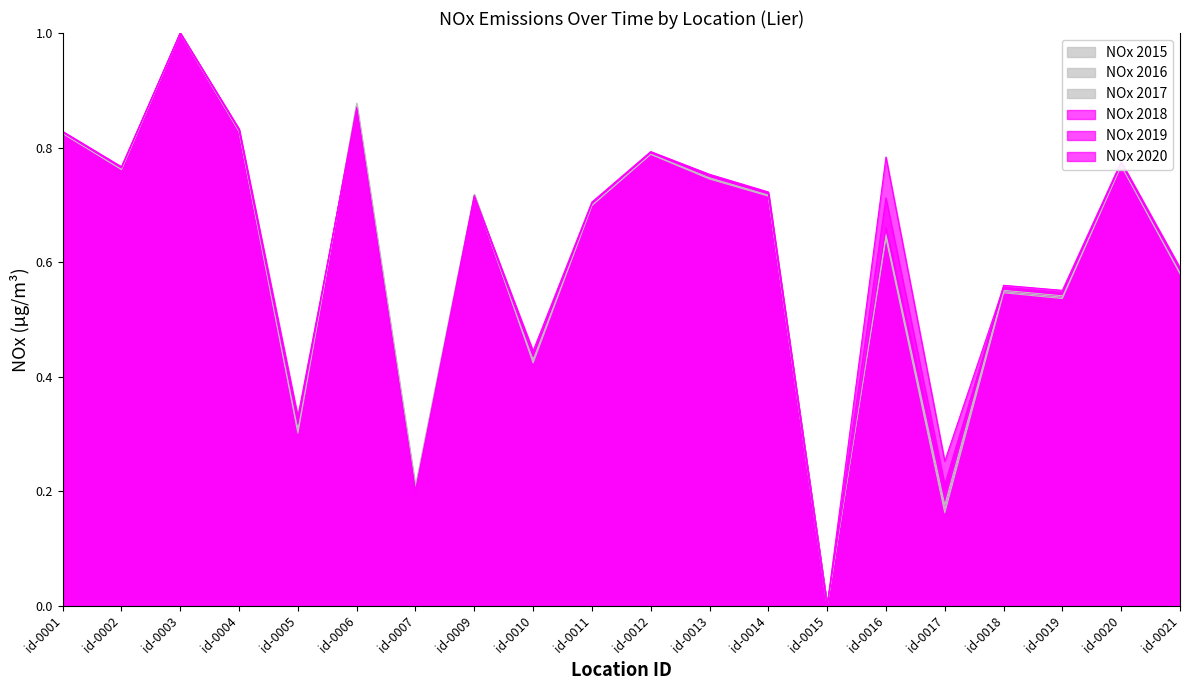

How many categories are shown in the chart?

20